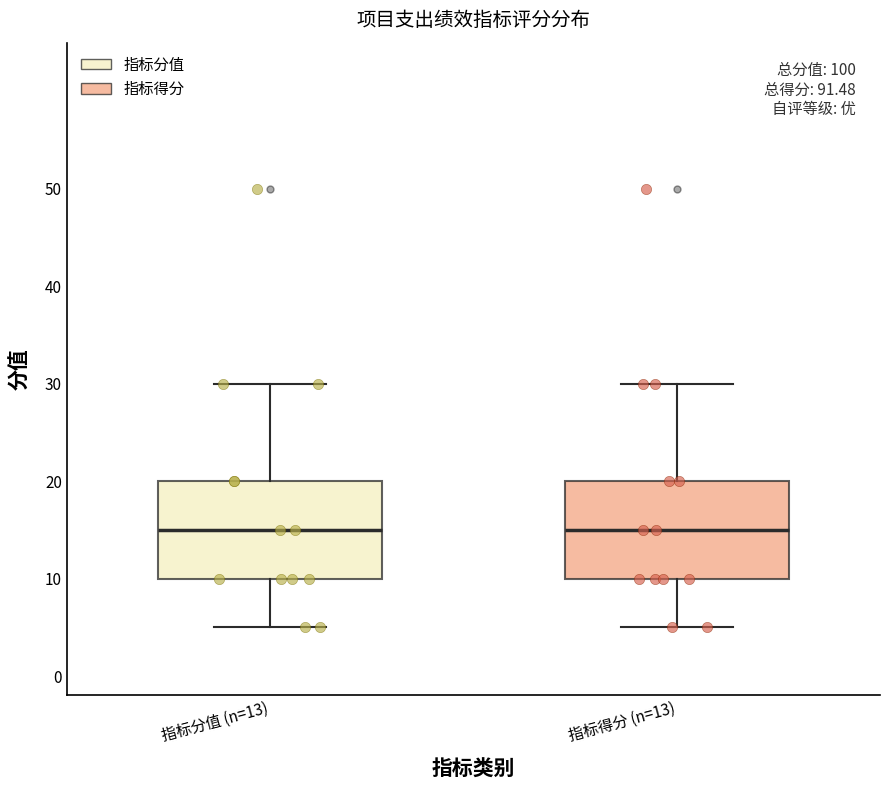

Reading left to right, transcribe this box plot: for each box, give where its median line is, the range the box spans, and where its two whiskers end, as read against the y-axis. The values are not printed on the chart, so give them approximately, as read against the axis.

指标分值 (n=13): median 15, box 10 to 20, whiskers 5 to 30
指标得分 (n=13): median 15, box 10 to 20, whiskers 5 to 30